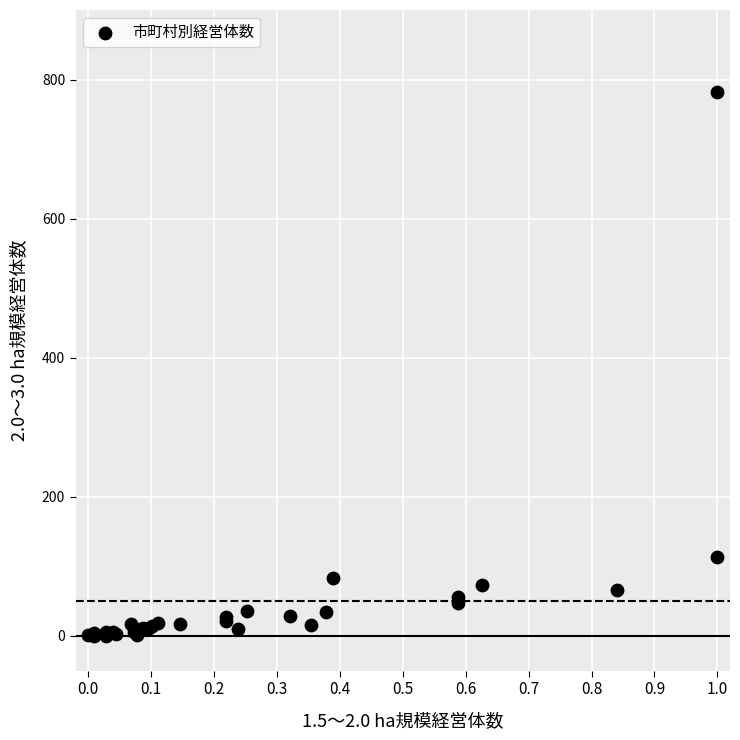

What Y value in the scatter plot is closest to 391?

114